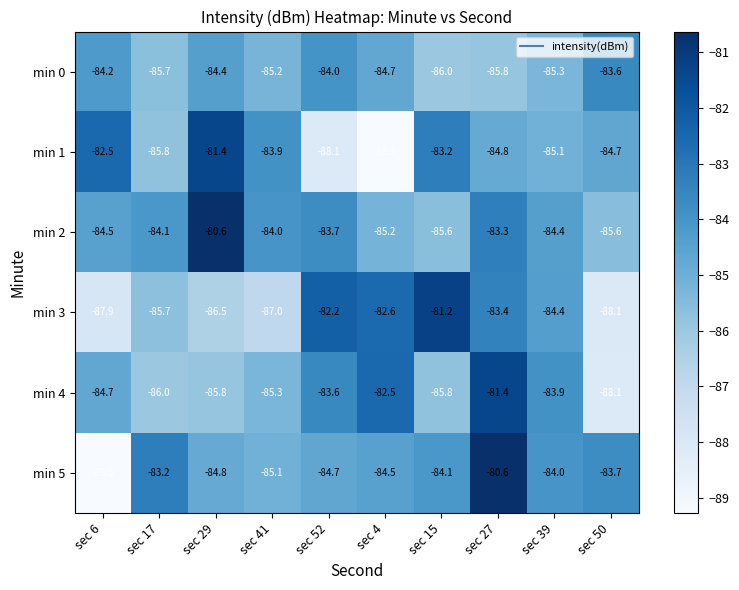

What is the minimum value shown in the chart?

-89.3